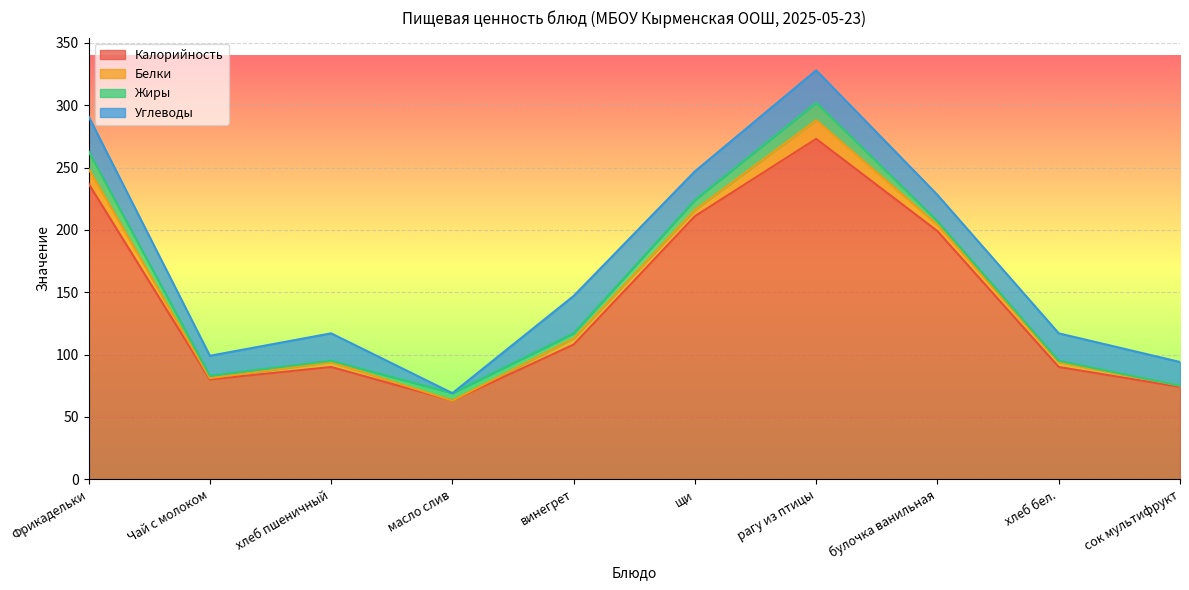

What is the total value across all series at Фрикадельки?

291